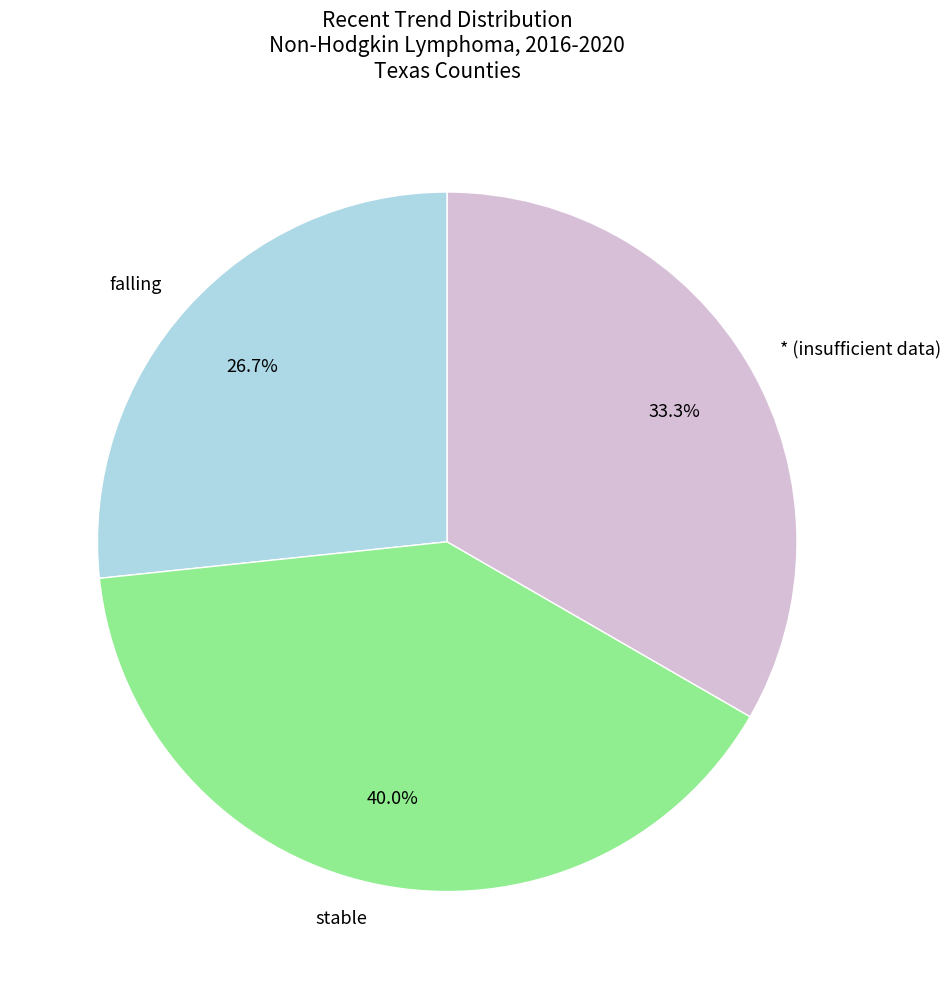

Which has a higher value, falling or stable?

stable